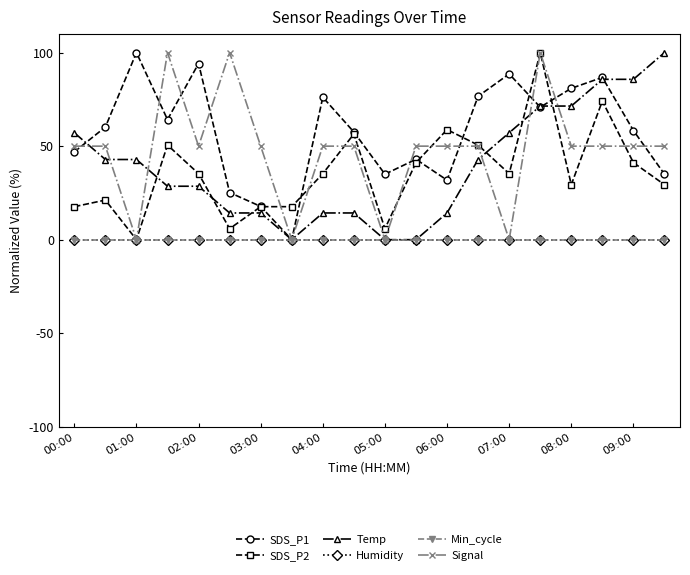

True or false: SDS_P1 and Humidity cross at least once.

False